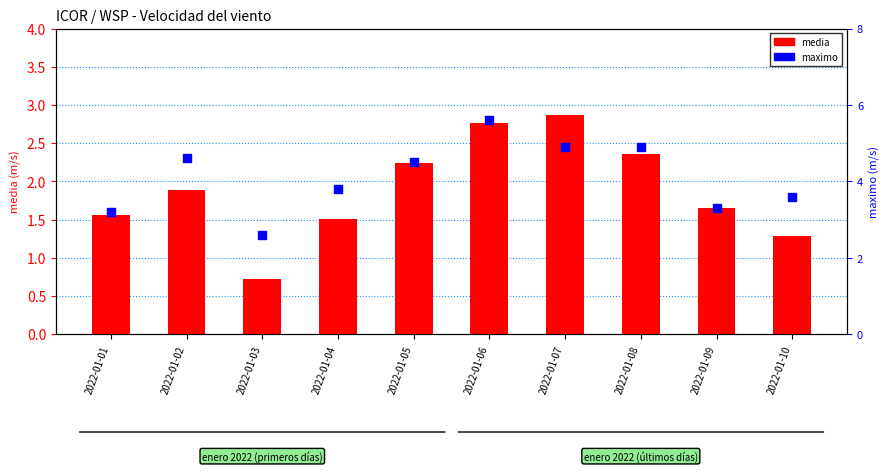

At which category is the sum across all series the highest?

2022-01-06